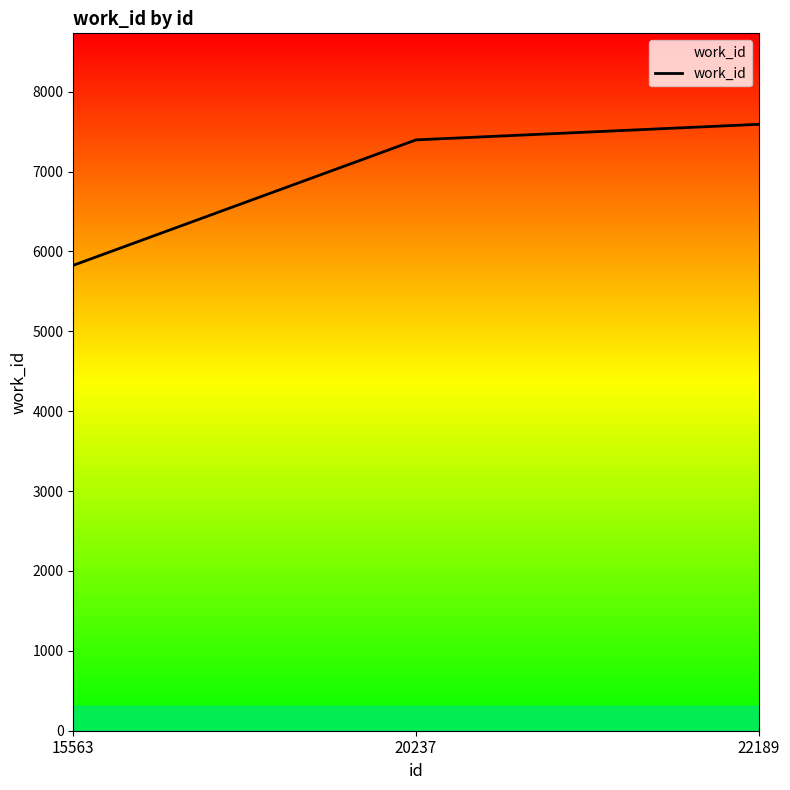

Reading right to left, extract all data points from this chart.

22189=7591	20237=7396	15563=5826